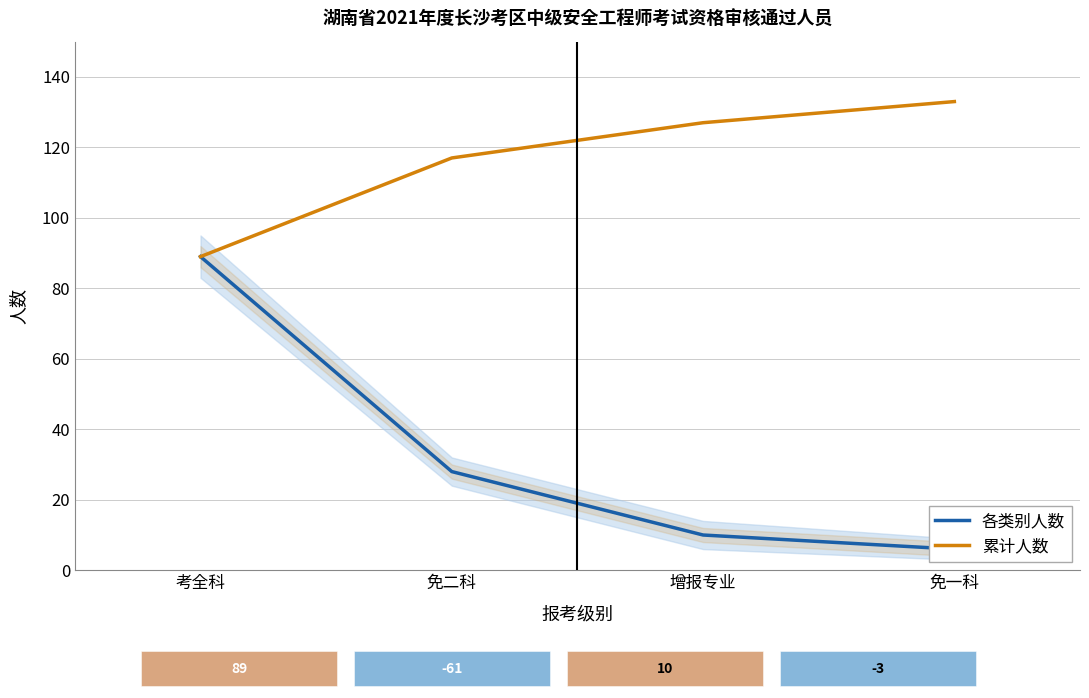

Between 增报专业 and 免一科, which series saw the biggest shift?

累计人数